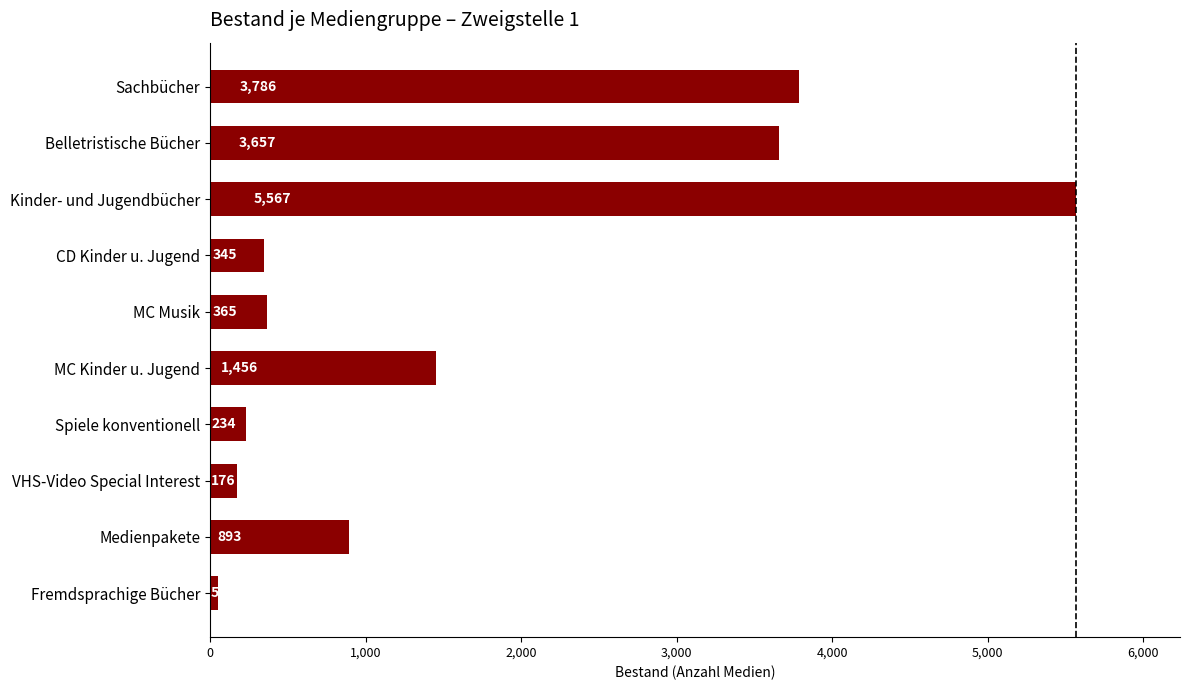

At which label is the value closest to 2810?

Belletristische Bücher